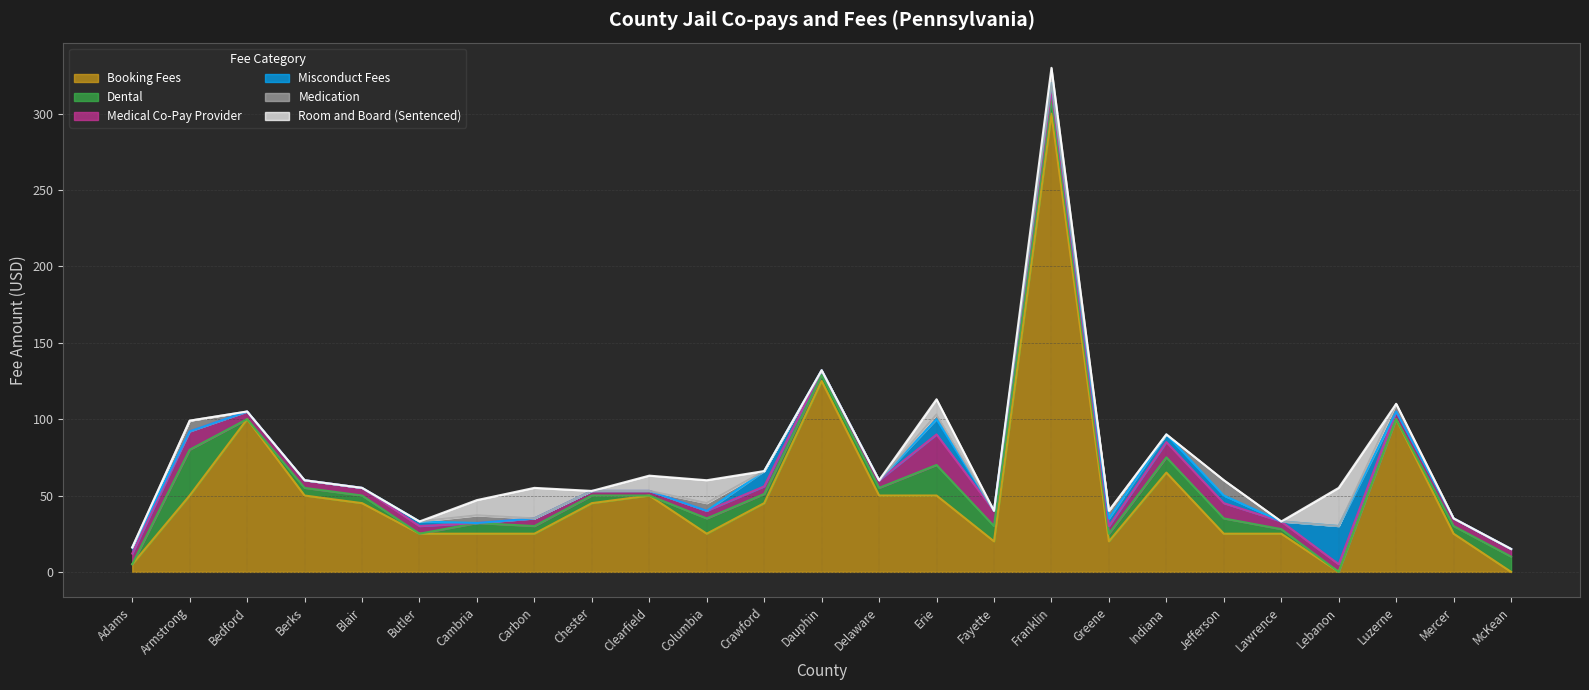

Read the Medication value at Jefferson.

10